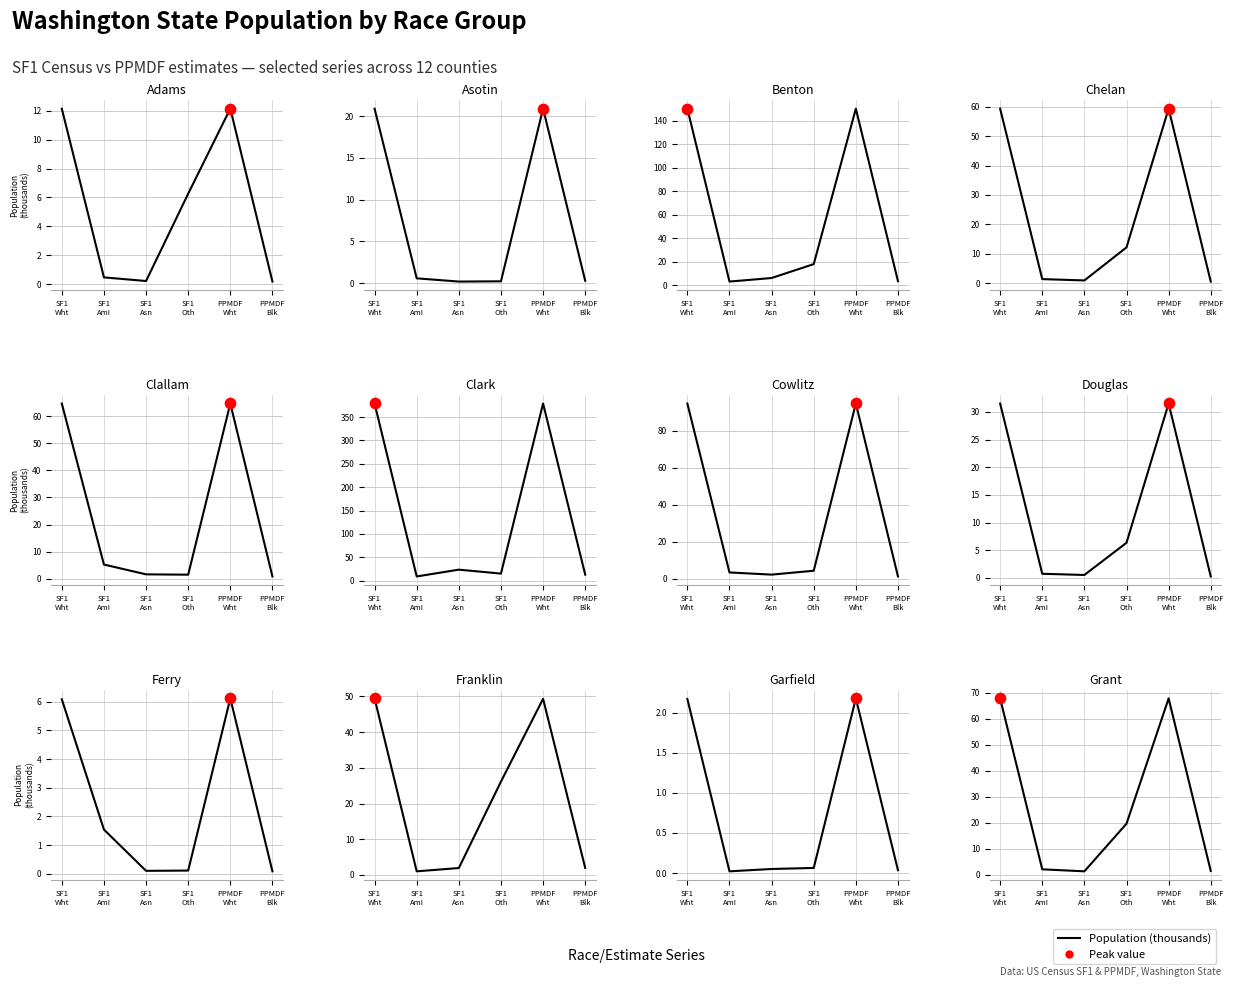

Which has a higher value, SF1
AmI or SF1
Asn?

SF1
AmI